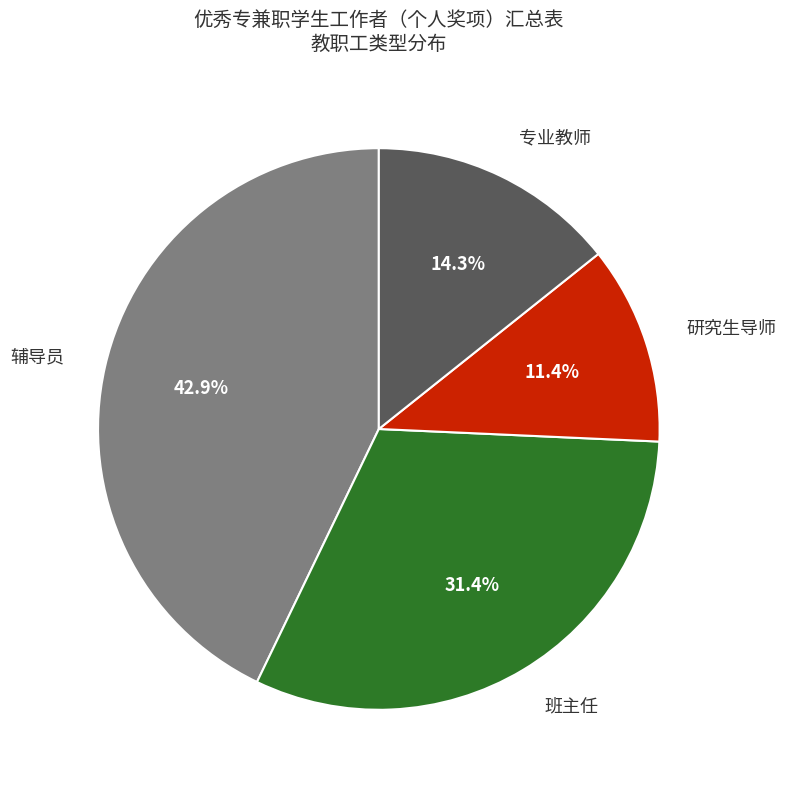

Is there any slice that represents more than half of the pie?

No